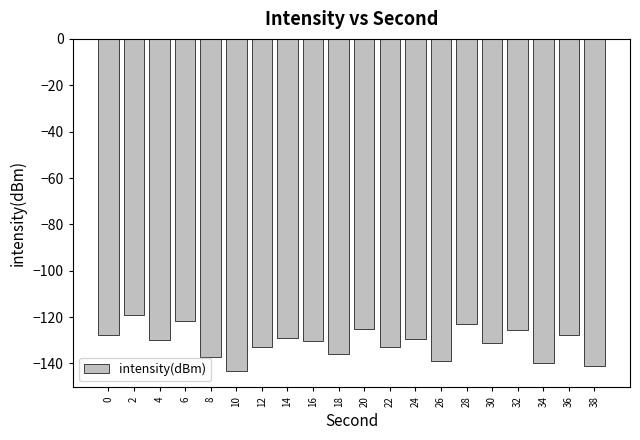

The value at 24 is -198.7. True or false?

False